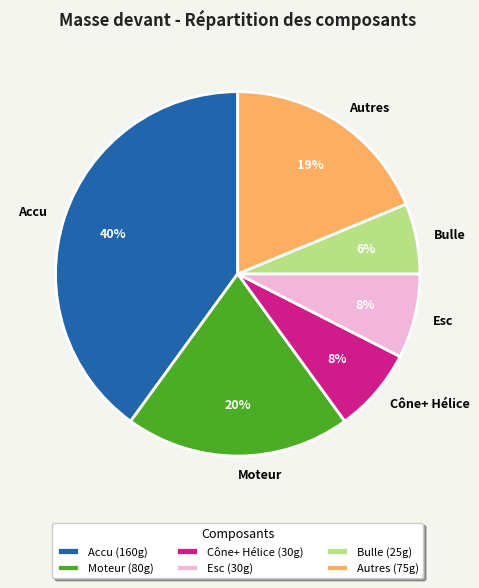

True or false: Bulle accounts for 6% of the total.

True